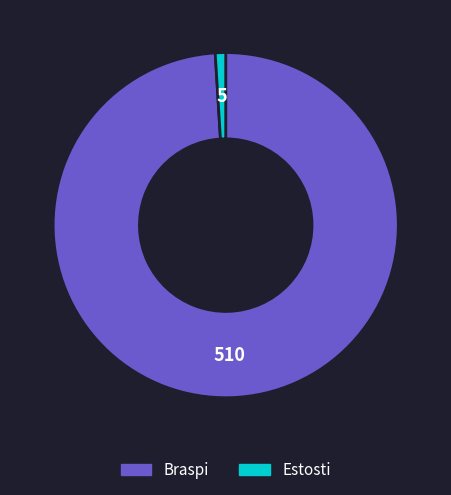

Is there a majority slice in this chart?

Yes